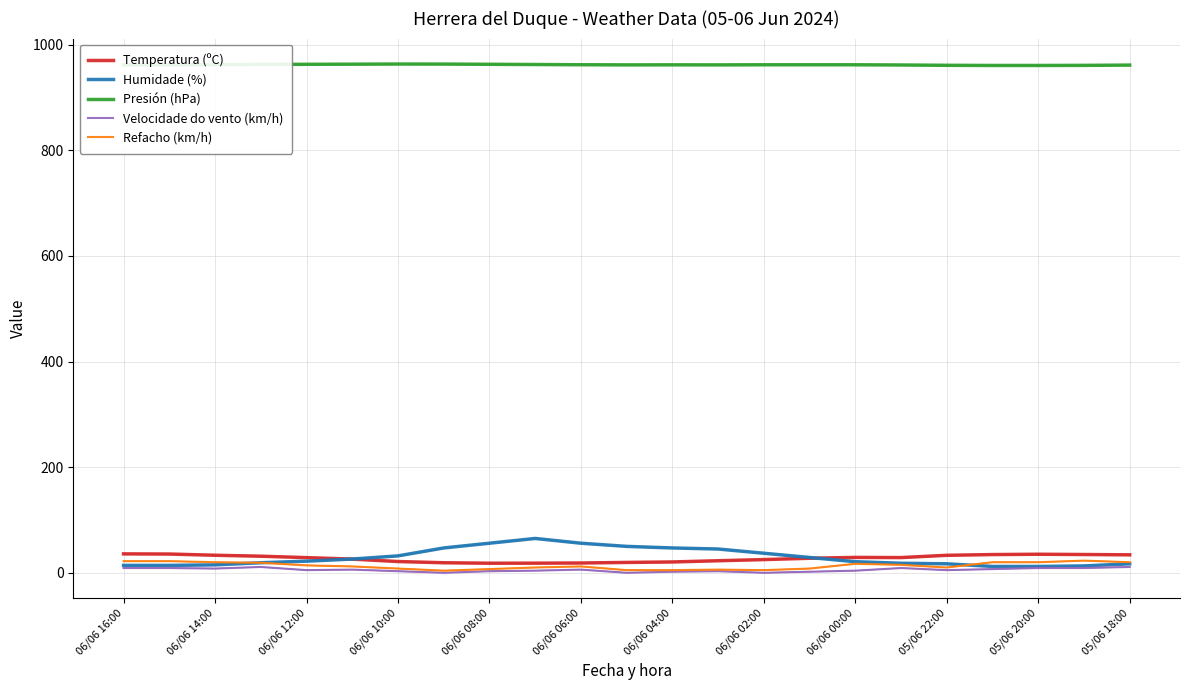

Which series has the widest spread of values?

Humidade (%)